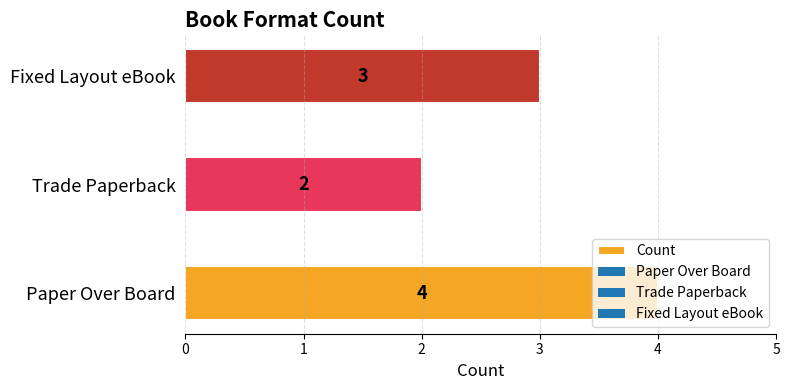

What is the minimum value shown in the chart?

2